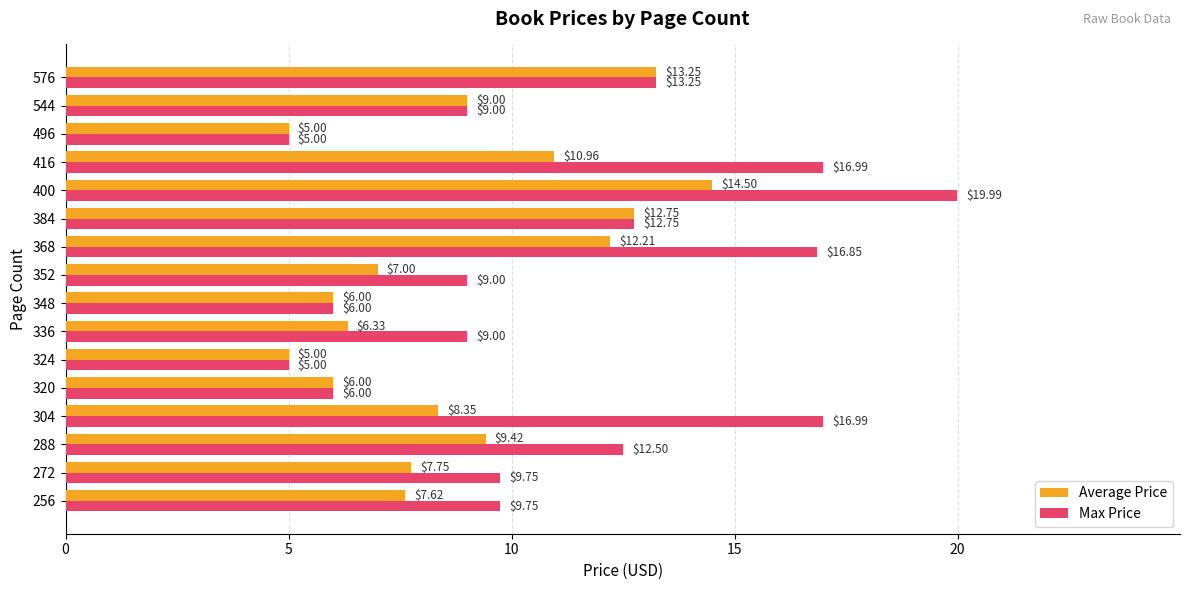

Is the value of Average Price at 320 greater than the value of Max Price at 272?

No